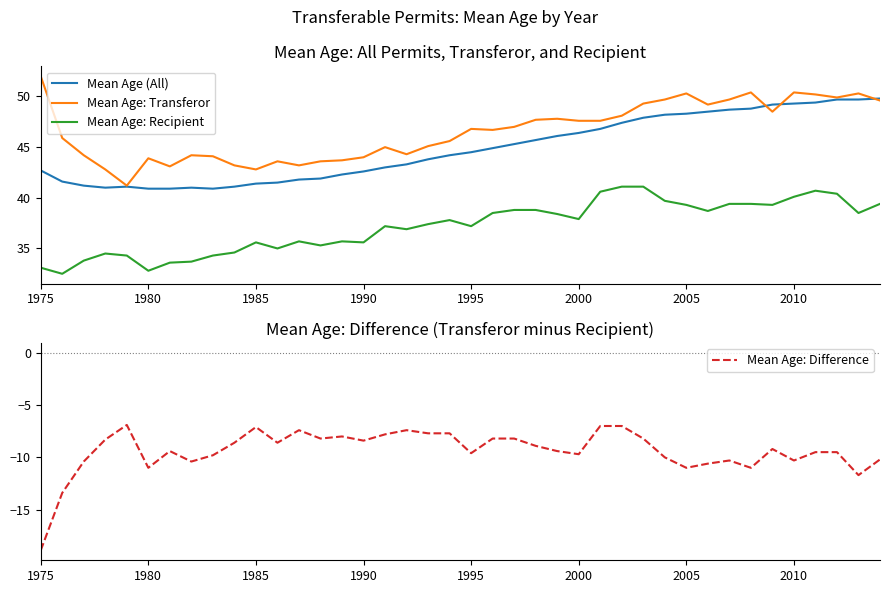

True or false: Mean Age: Recipient has a value of 37.9 at 2000.

True